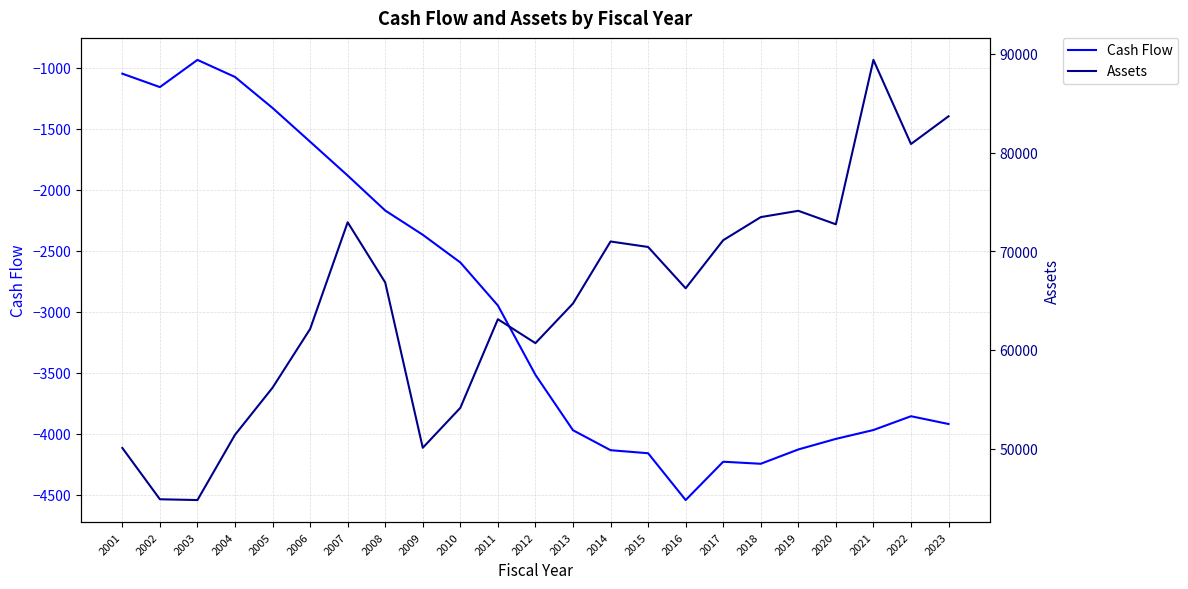

What is the difference between the Assets values at 2010 and 2012?

6553.2